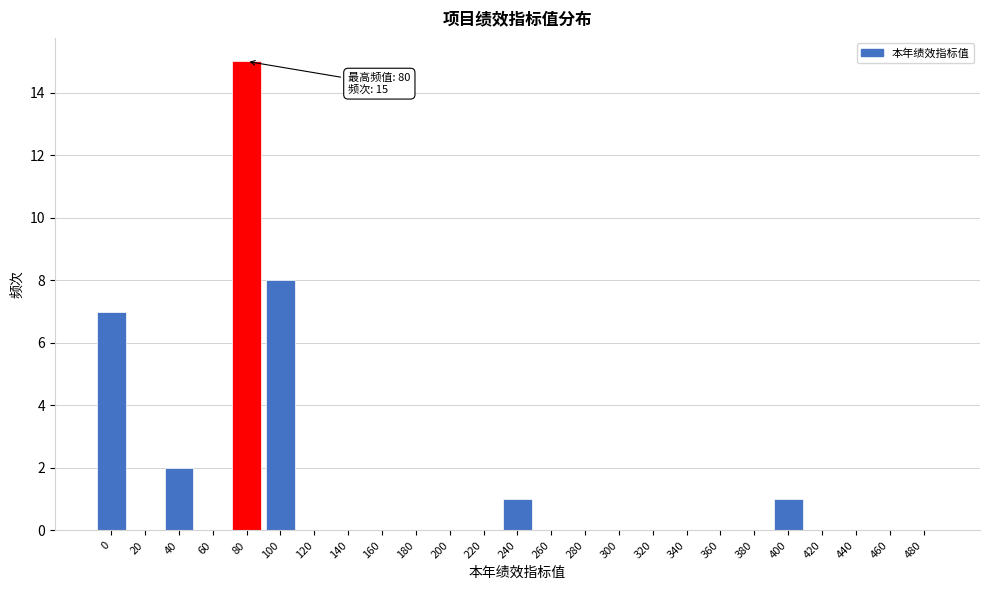

Reading left to right, list all the values displayed in this chart.

0=7	20=0	40=2	60=0	80=15	100=8	120=0	140=0	160=0	180=0	200=0	220=0	240=1	260=0	280=0	300=0	320=0	340=0	360=0	380=0	400=1	420=0	440=0	460=0	480=0